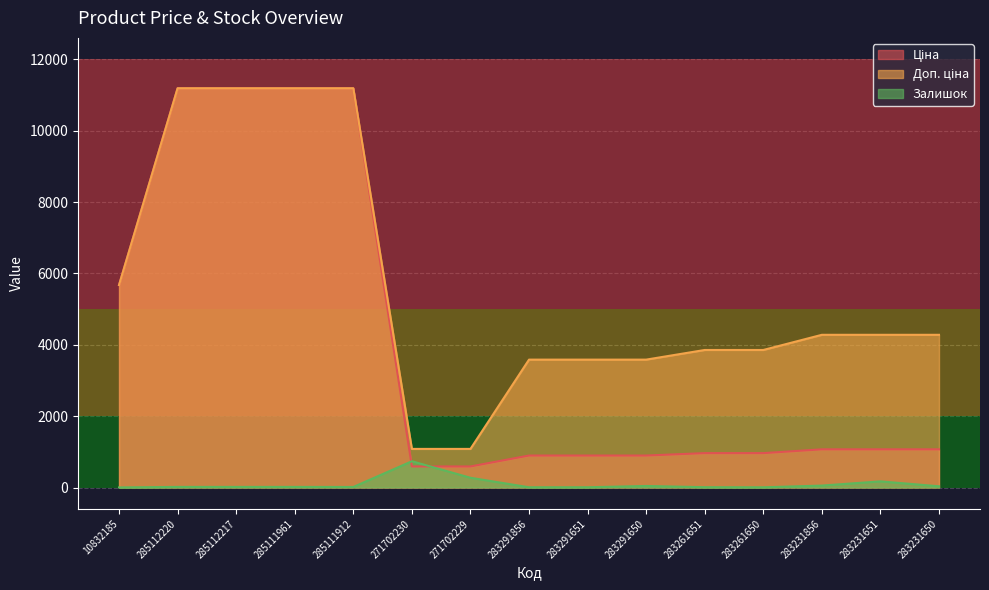

The Доп. ціна series shows 11188.2 at 285111912. True or false?

True